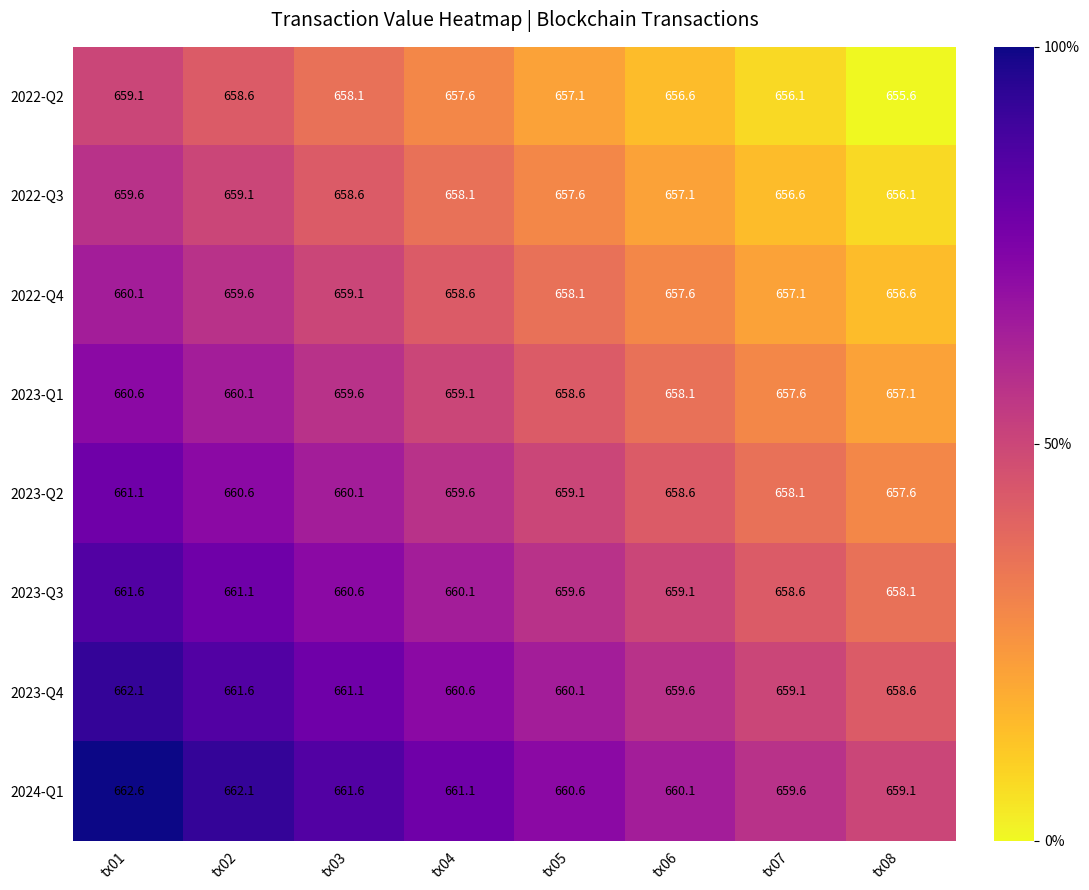

The value of 2023-Q3 at tx01 is 1050.3. True or false?

False